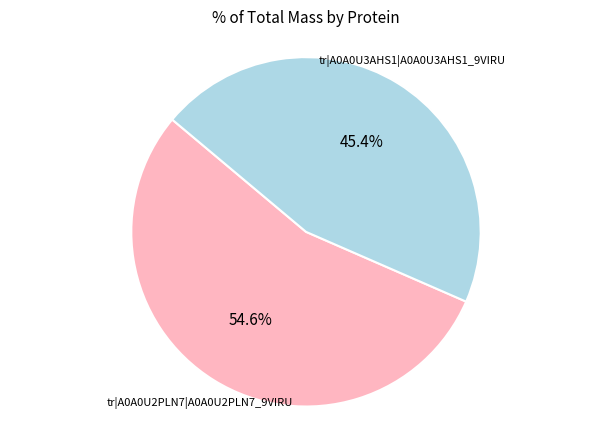

To the nearest percent, what is the difference between the tr|A0A0U2PLN7|A0A0U2PLN7_9VIRU and tr|A0A0U3AHS1|A0A0U3AHS1_9VIRU slice percentages?

9%